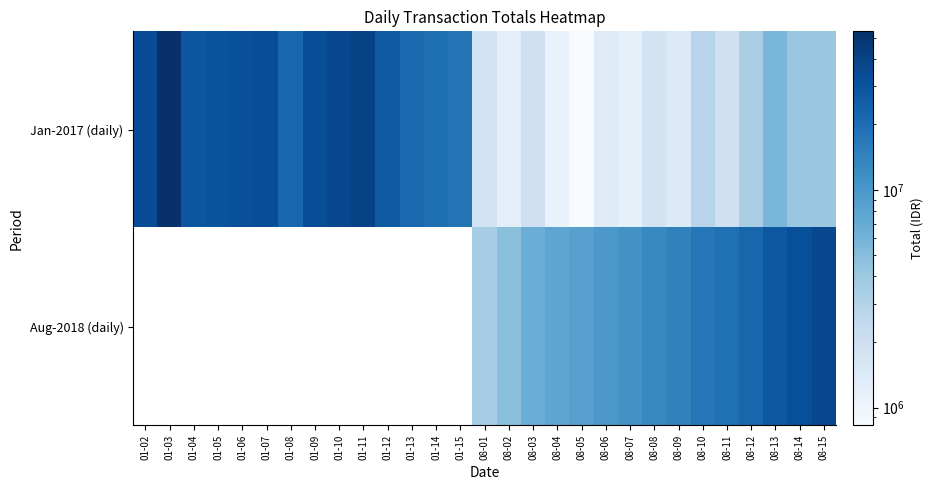

Count the number of data series in this chart.

2